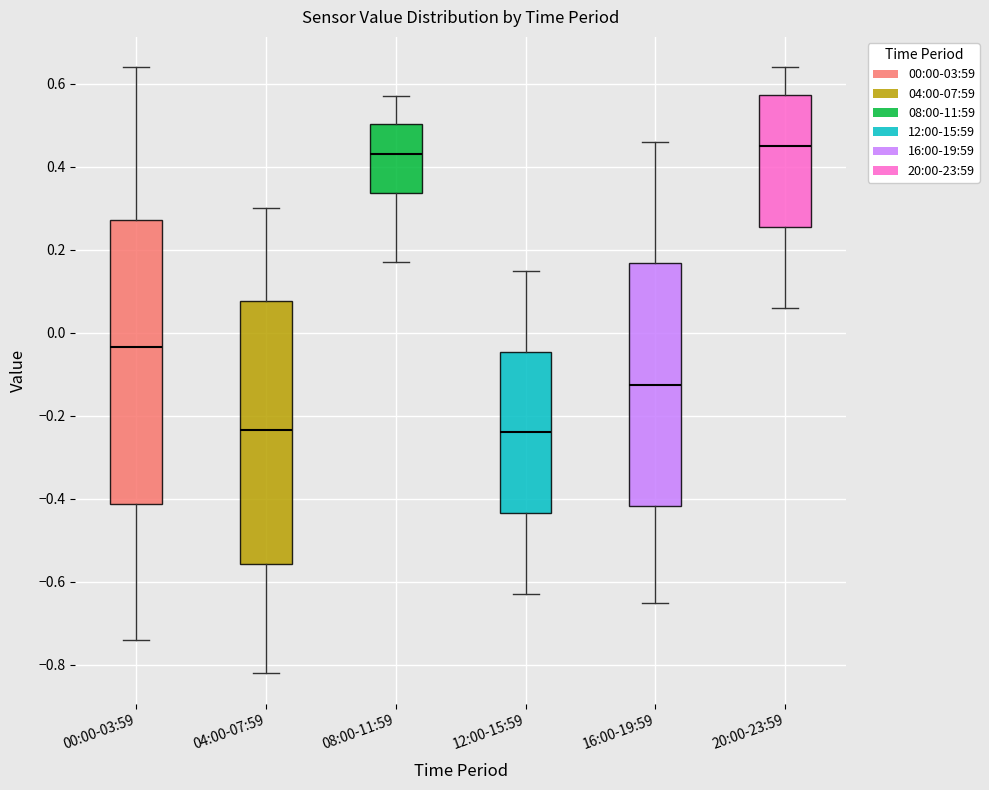

Where is the lower edge of the box for 08:00-11:59 on the y-axis? The values are not printed on the chart, so give them approximately, as read against the axis.

0.34